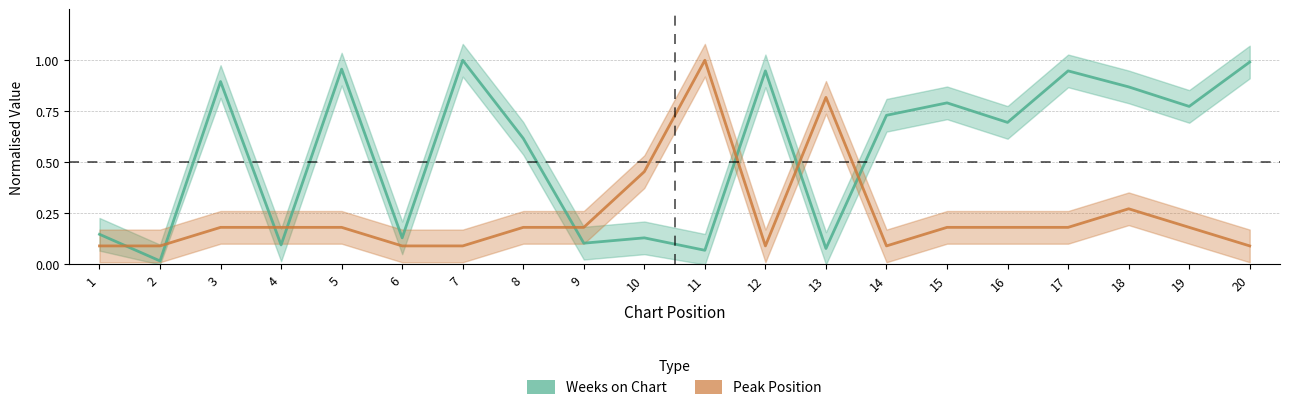

How many interior local valleys does the Weeks on Chart series have?

8